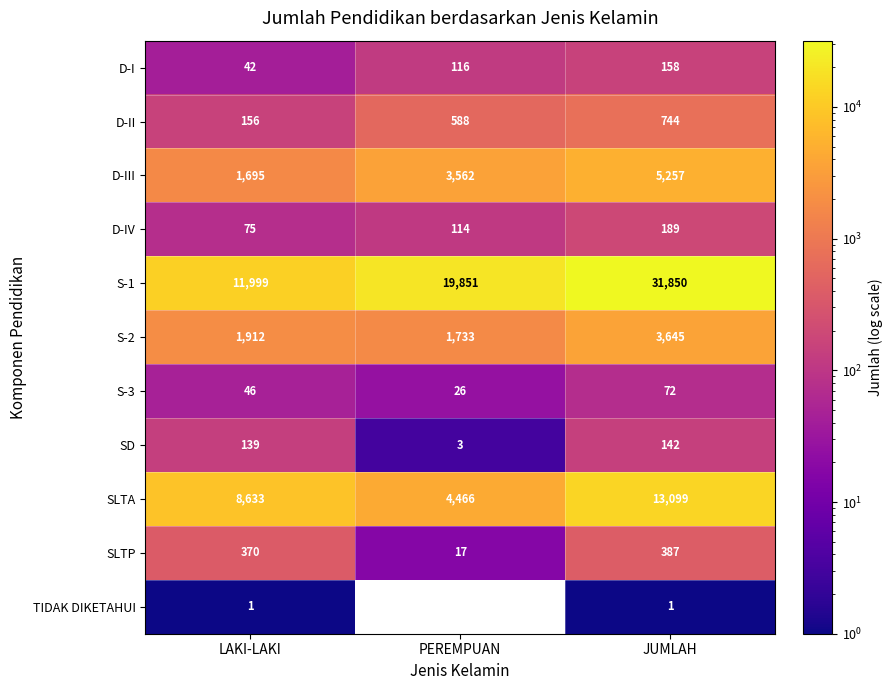

True or false: SLTA has a value of 13099 at JUMLAH.

True